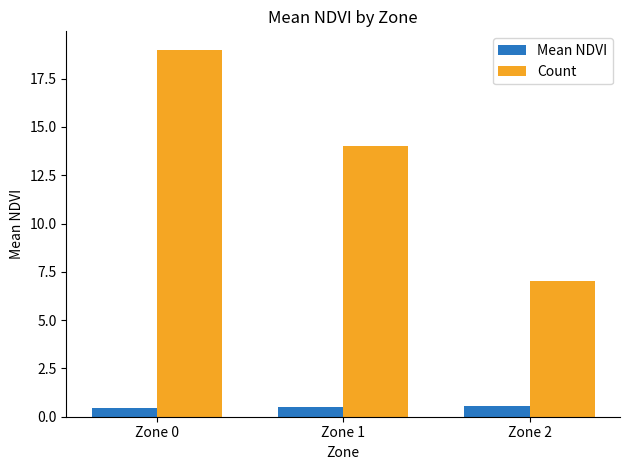

What is the approximate value of Count at Zone 1?

14.0